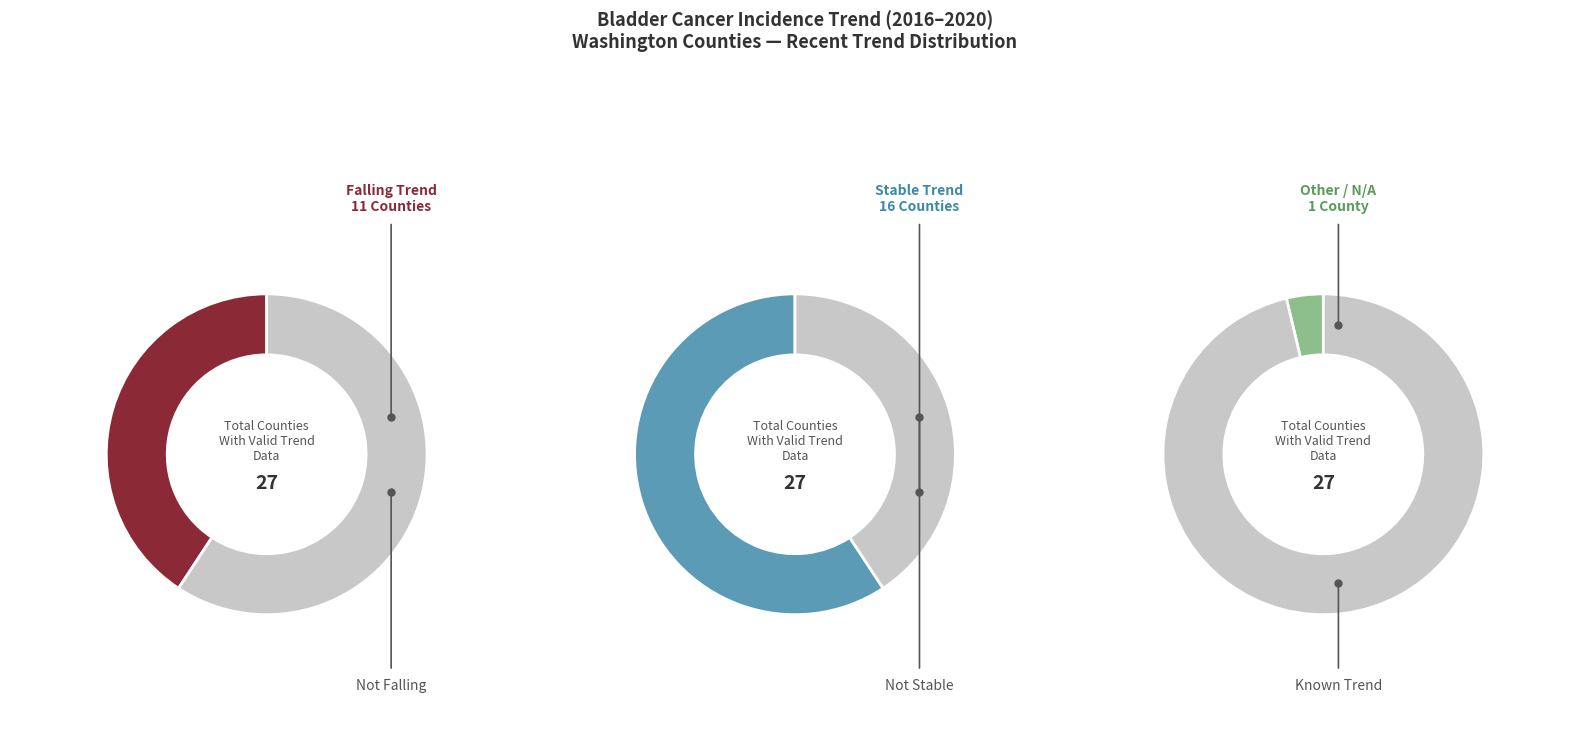

The stable slice represents 59% of the pie. True or false?

True